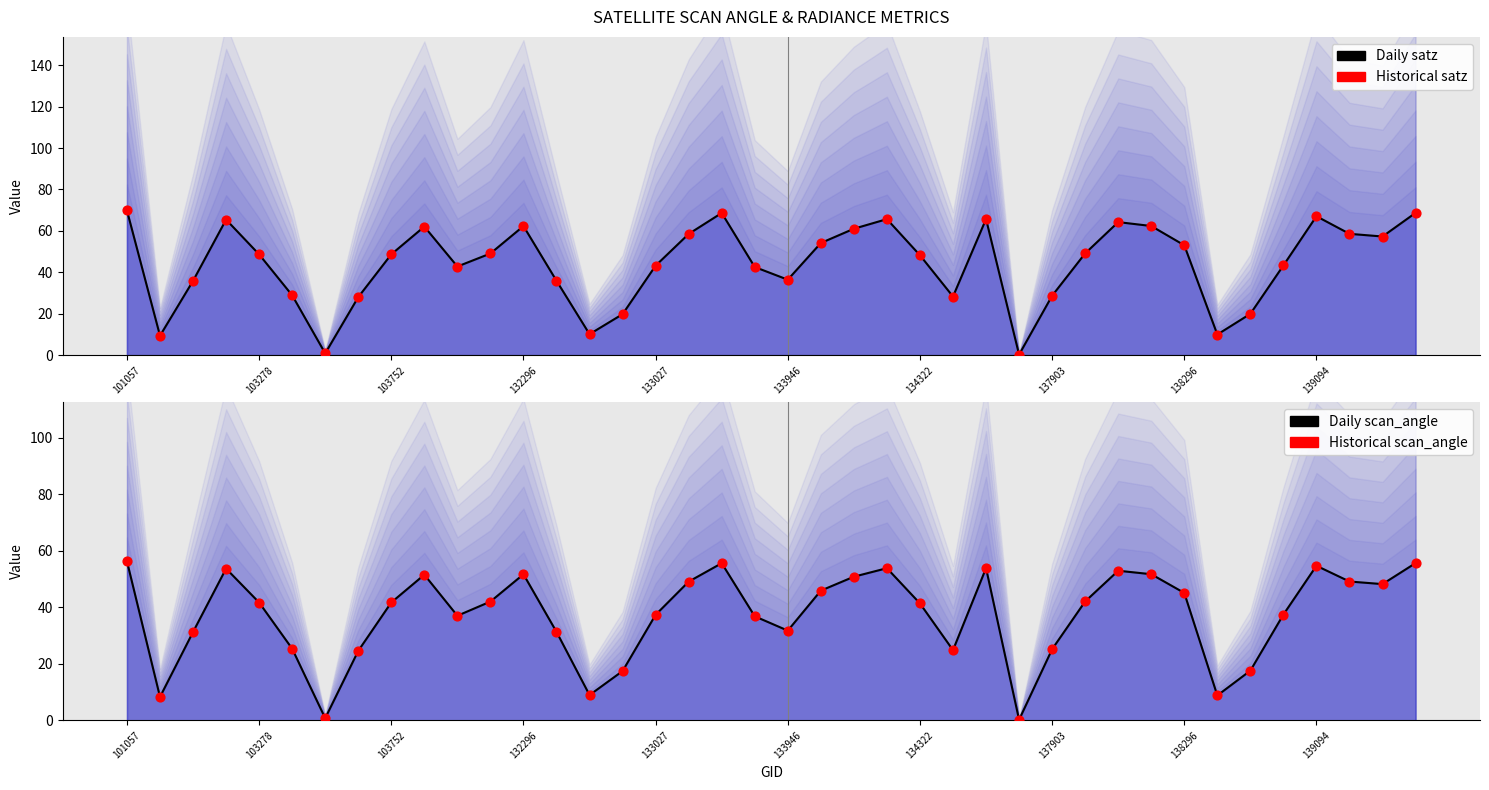

Which series has the widest spread of Y values?

satz line